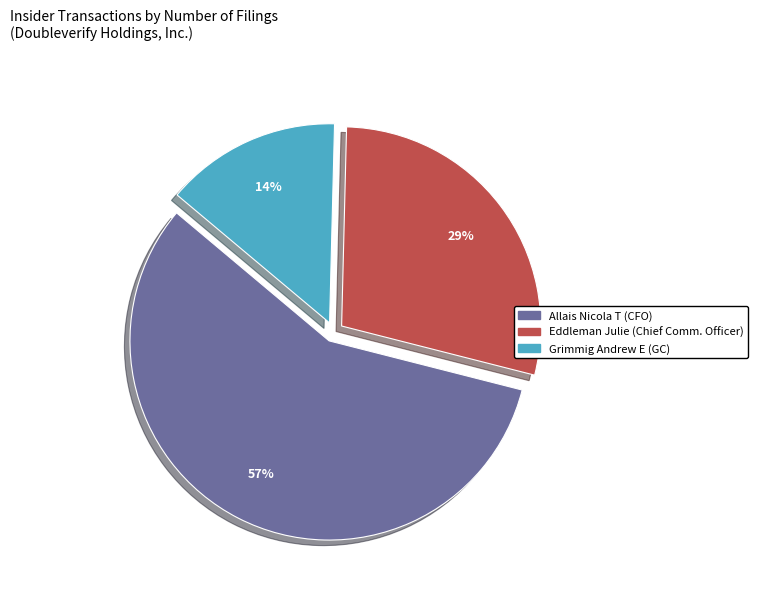

Is the sum of Grimmig Andrew E (GC) and Eddleman Julie (Chief Comm. Officer) greater than half?

No